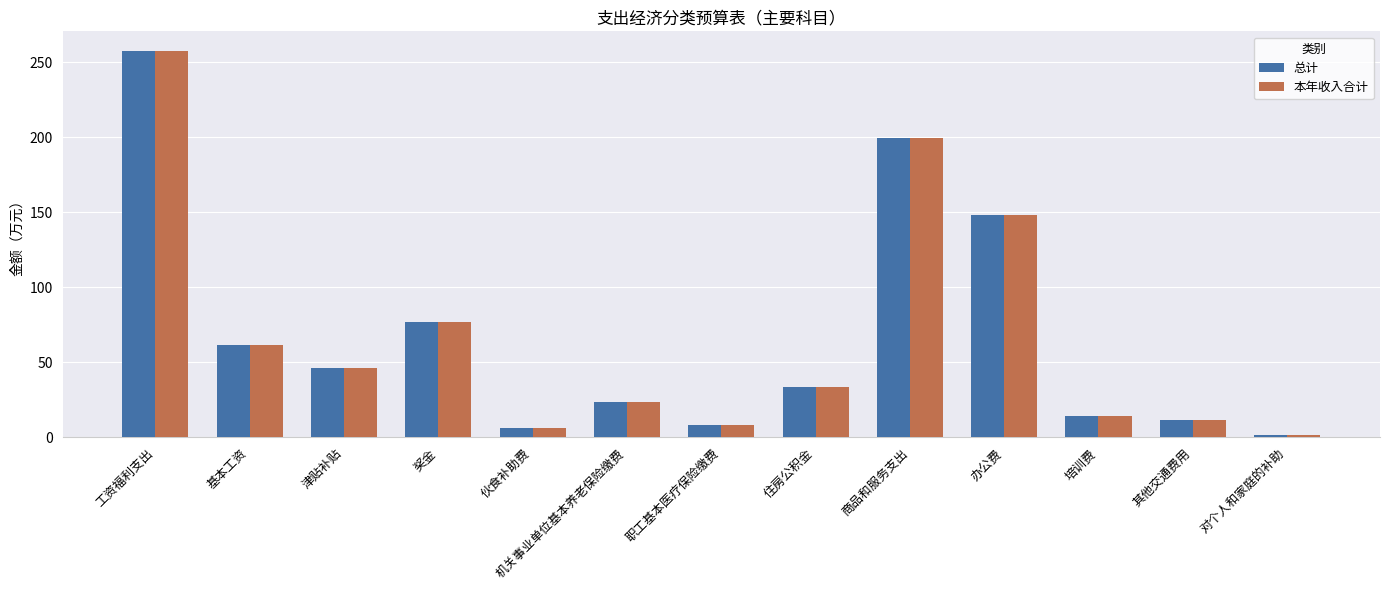

What value does the 总计 series have at 职工基本医疗保险缴费?

8.3